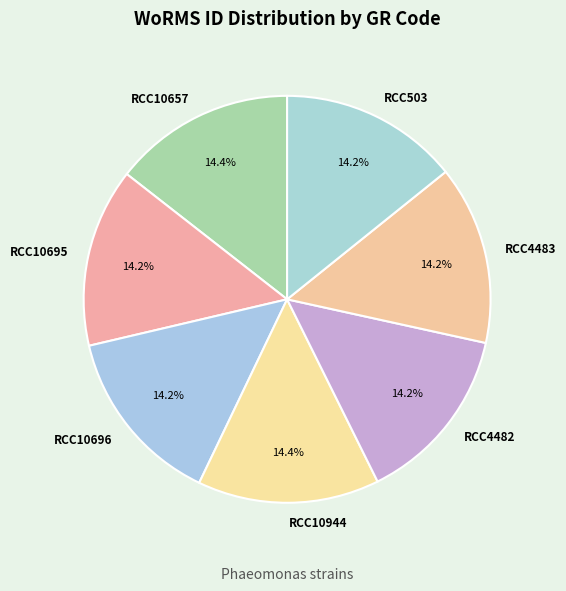

Is the sum of RCC4482 and RCC10657 greater than half?

No